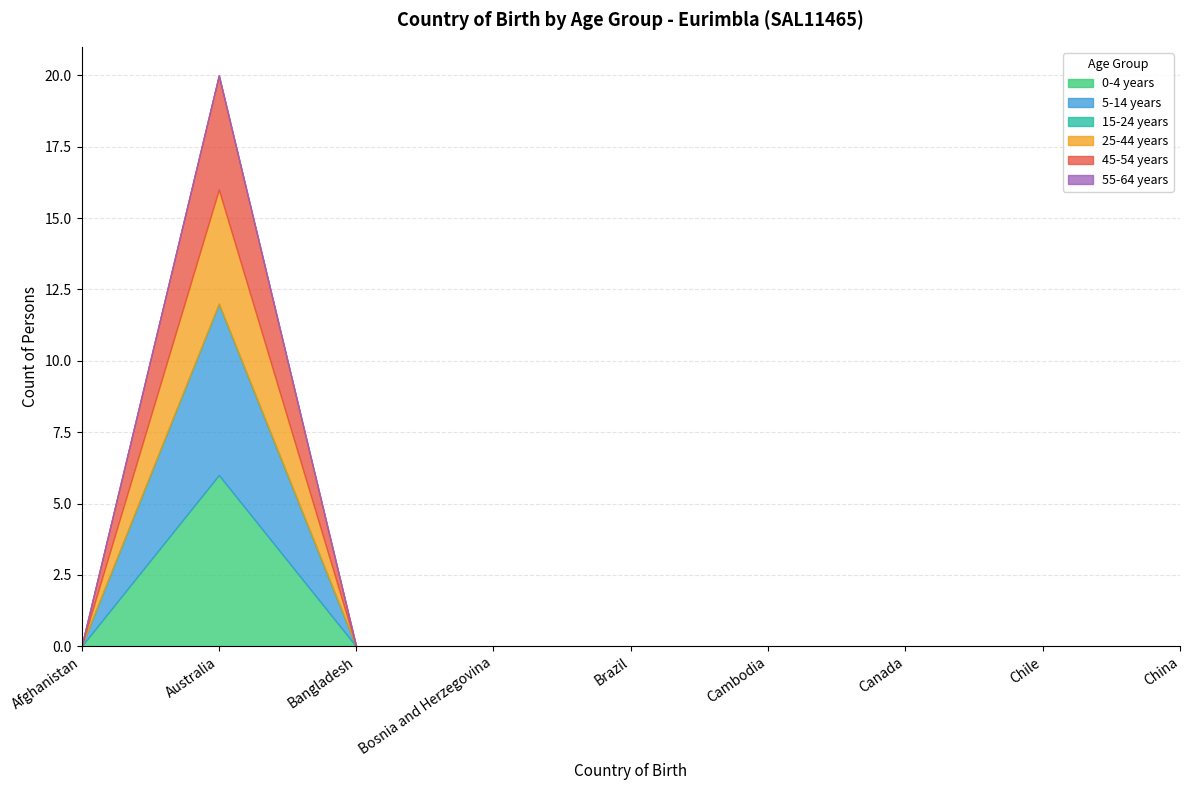

Between Bosnia and Herzegovina and Chile, which is larger?

Bosnia and Herzegovina